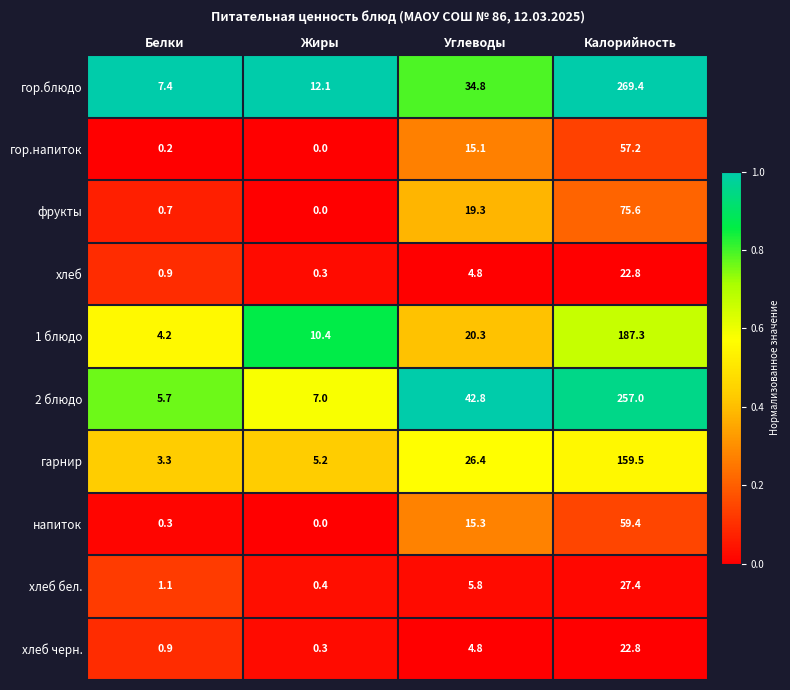

How many categories are shown in the chart?

4